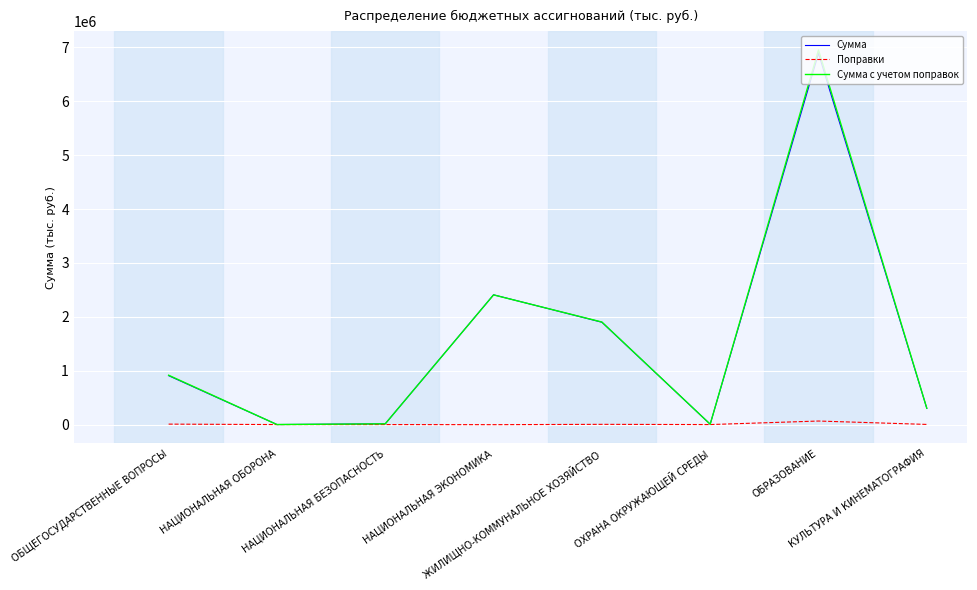

What is the maximum value shown in the chart?

6952256.2